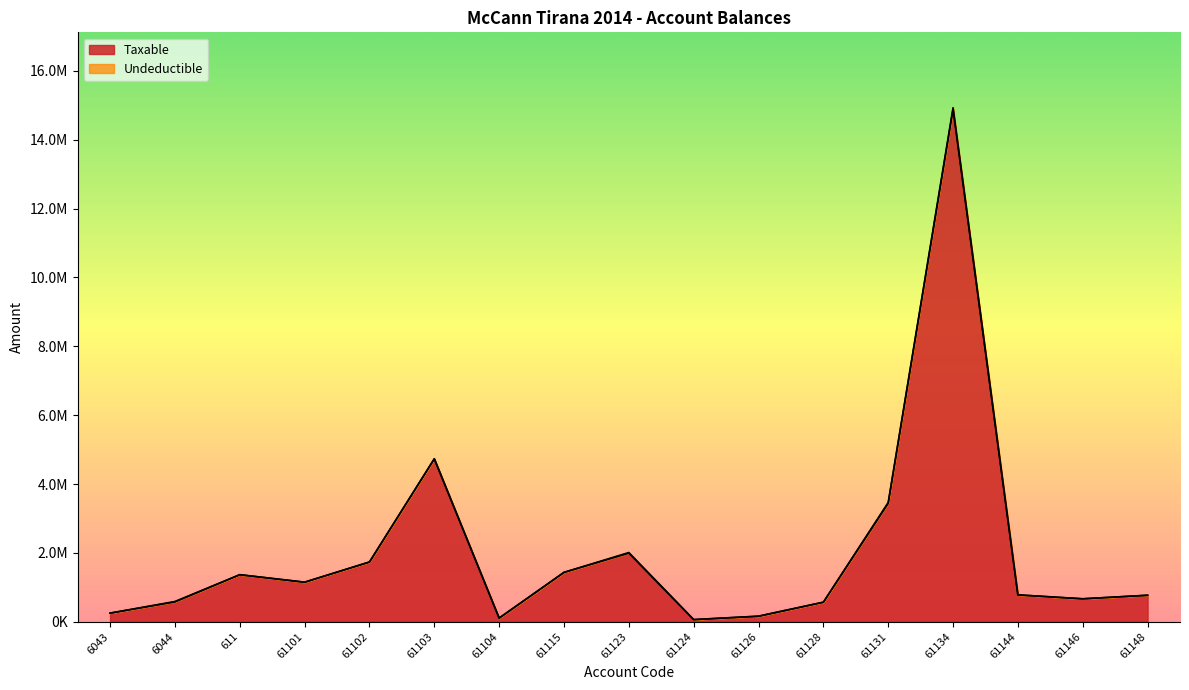

The value at 61123 is 1991862.2. True or false?

True